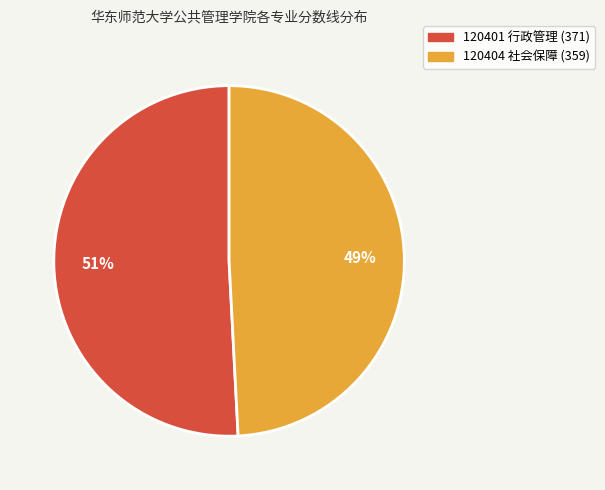

Is it true that 120404 社会保障 (359) is 59% of the pie?

False